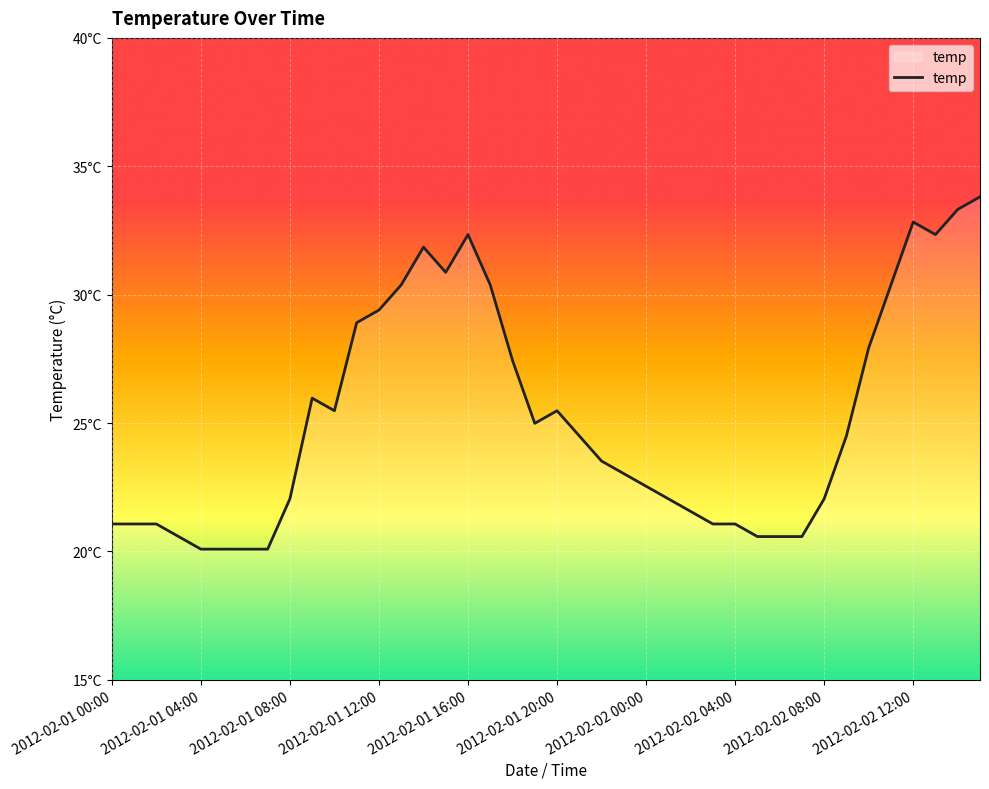

Does the chart have visible grid lines?

Yes